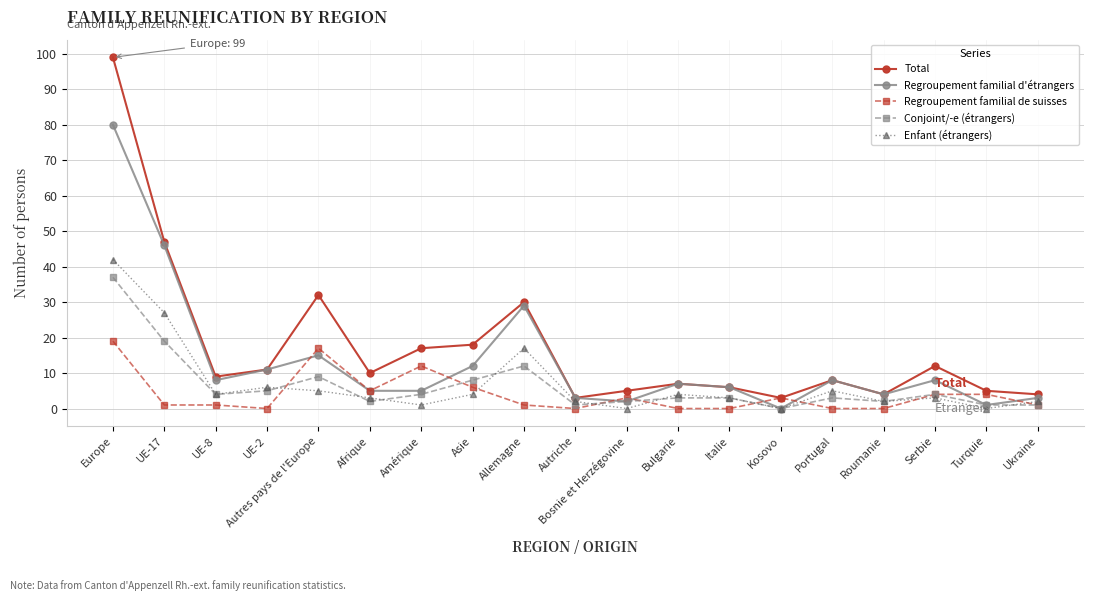

Rank the series by their maximum value, from highest to lowest.

Total, Regroupement familial d'étrangers, Enfant (étrangers), Conjoint/-e (étrangers), Regroupement familial de suisses